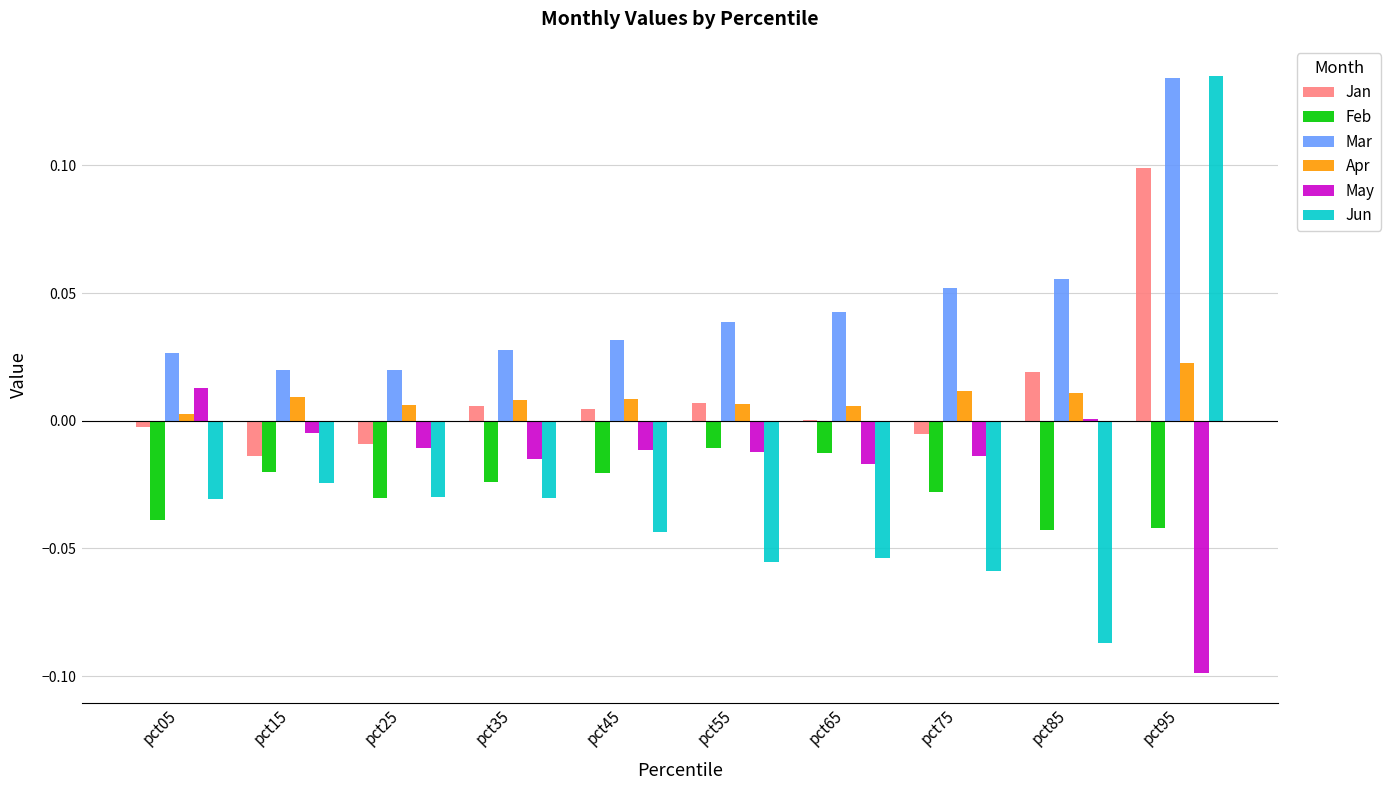

Which category has the highest value across all series?

pct95